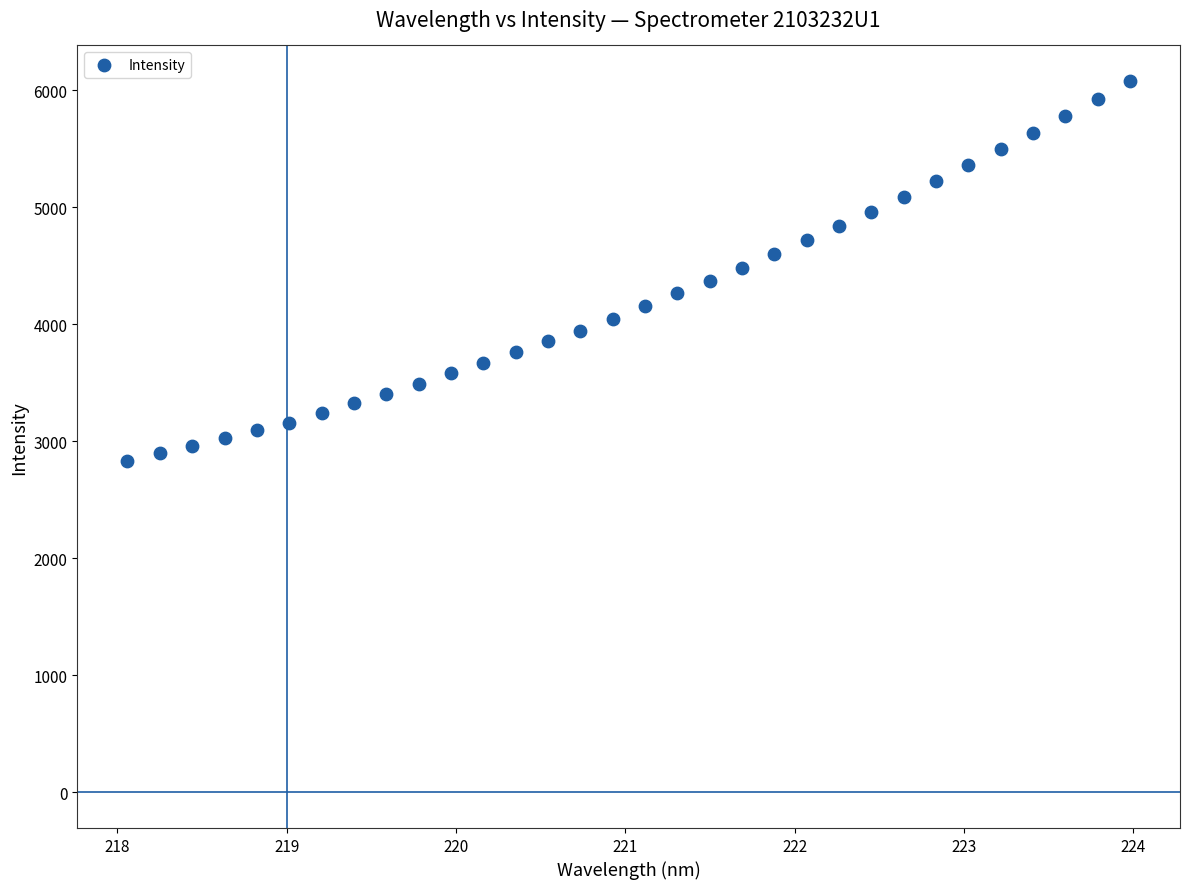

What is the range of X values (max minus min)?

5.9